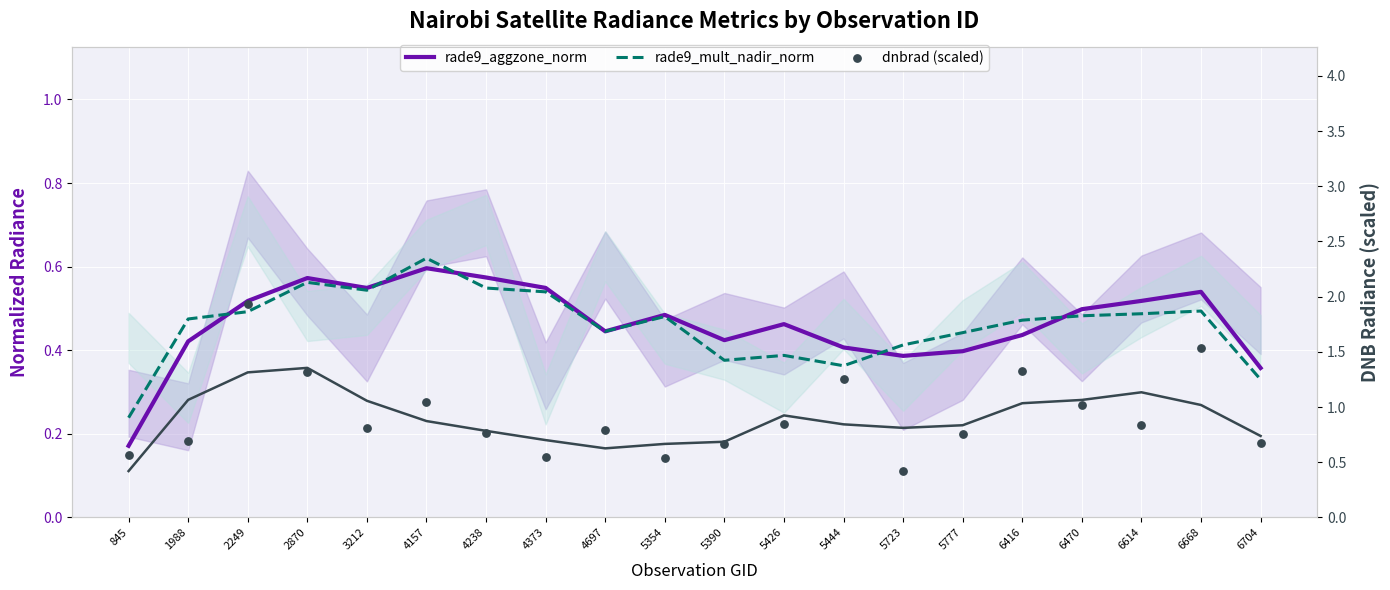

At how many categories does at least one series exceed 0?

20